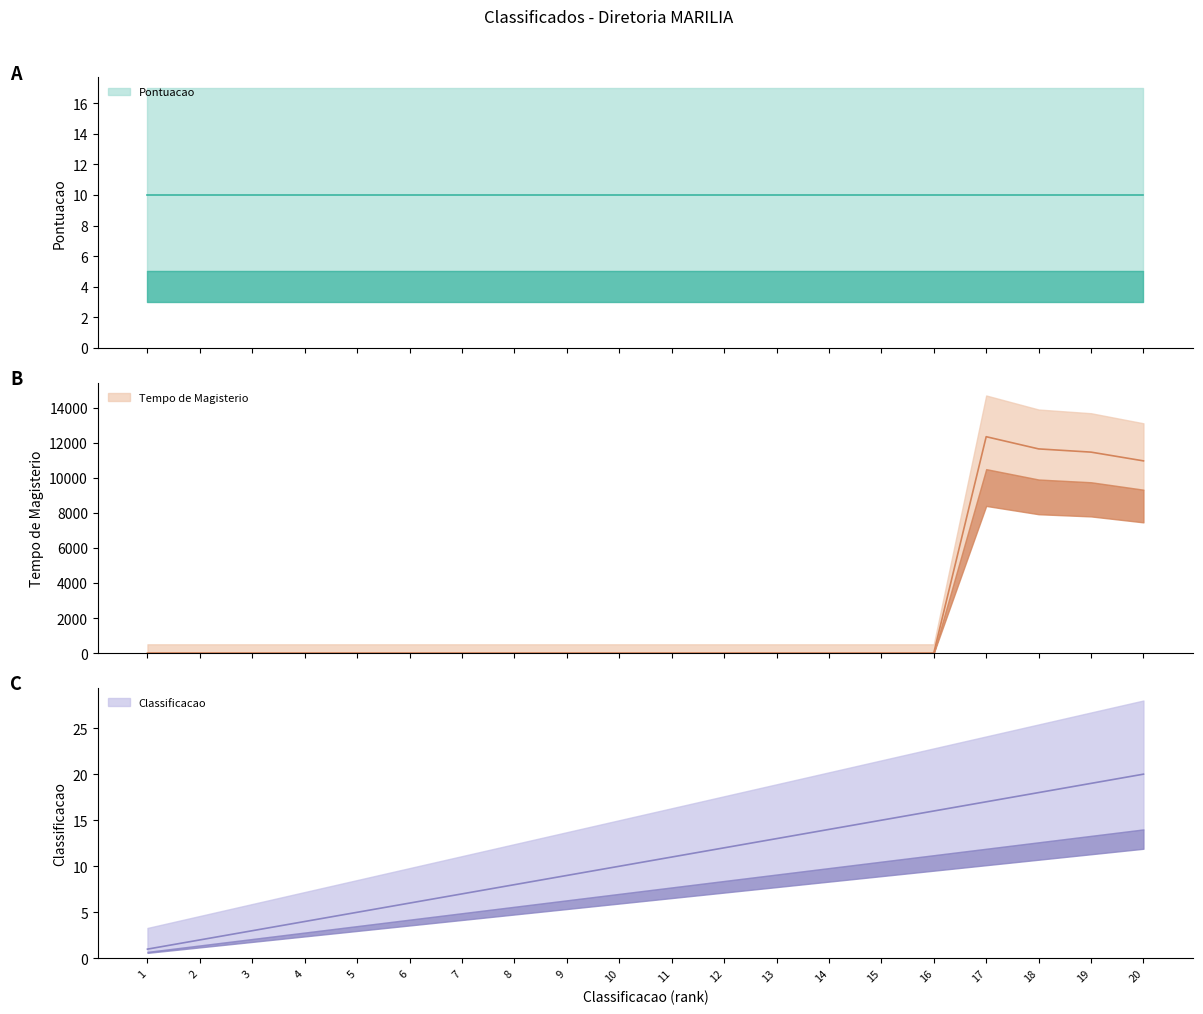

Which category has the lowest value across all series?

1